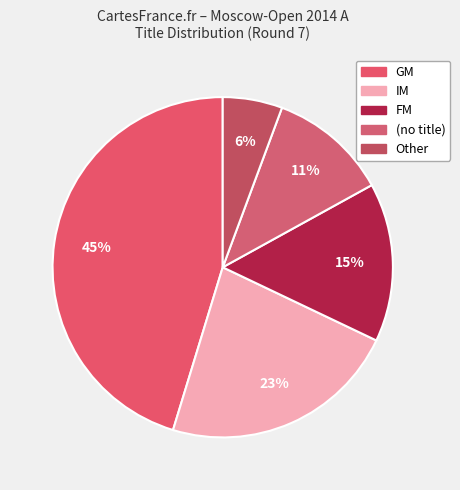

To the nearest percent, what is the average slice percentage?

20%